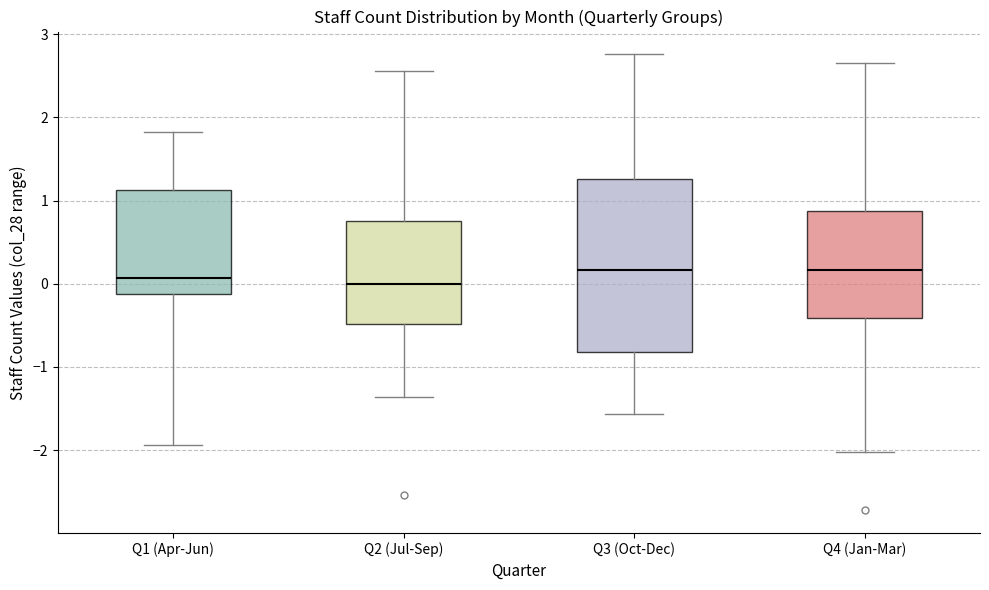

Reading left to right, transcribe this box plot: for each box, give where its median line is, the range the box spans, and where its two whiskers end, as read against the y-axis. The values are not printed on the chart, so give them approximately, as read against the axis.

Q1 (Apr-Jun): median 0.1, box -0.1 to 1.1, whiskers -1.9 to 1.8
Q2 (Jul-Sep): median 0.0, box -0.5 to 0.8, whiskers -1.4 to 2.6
Q3 (Oct-Dec): median 0.2, box -0.8 to 1.3, whiskers -1.6 to 2.8
Q4 (Jan-Mar): median 0.2, box -0.4 to 0.9, whiskers -2.0 to 2.7